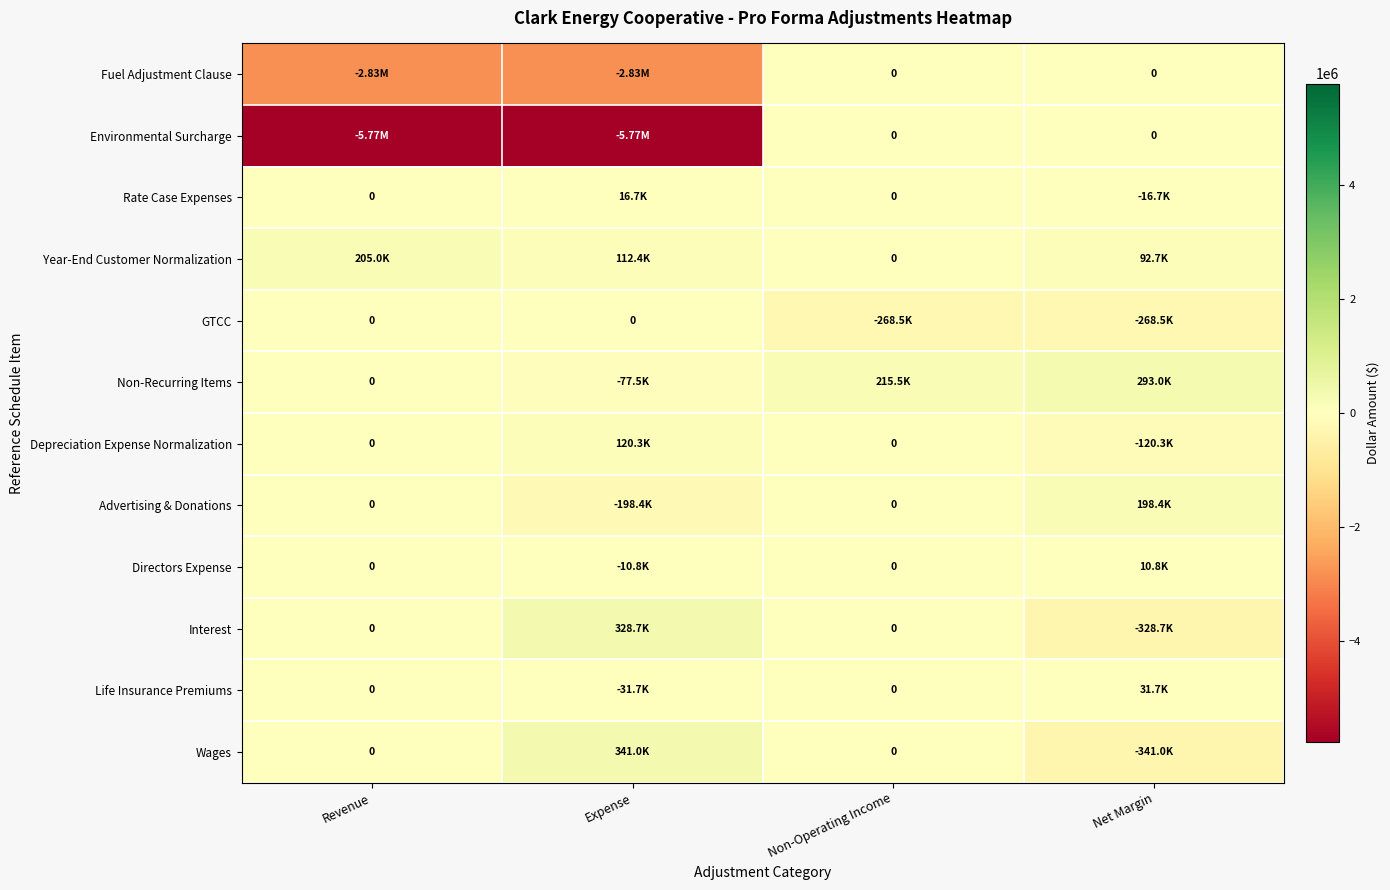

Which series has the largest total across all categories?

Non-Recurring Items